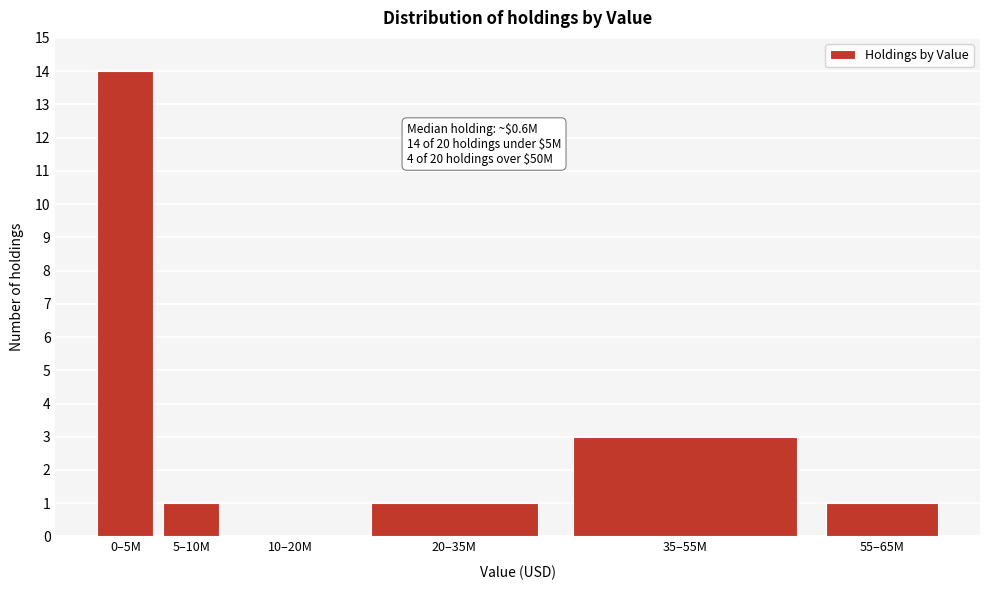

Reading left to right, what are all the values shown in this chart?

0–5M=14	5–10M=1	10–20M=0	20–35M=1	35–55M=3	55–65M=1